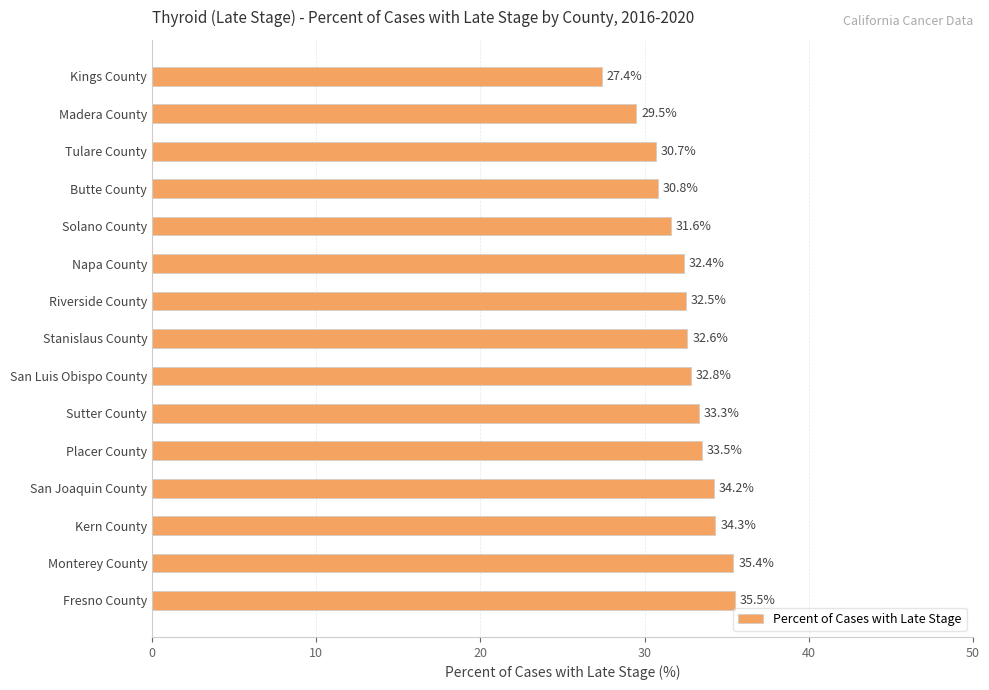

The value at Placer County is 33.5. True or false?

True